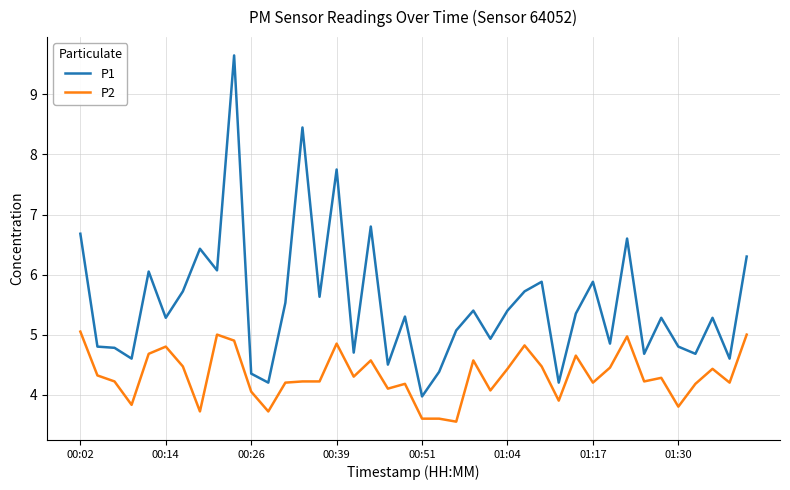

List the series in order of their peak value, lowest first.

P2, P1